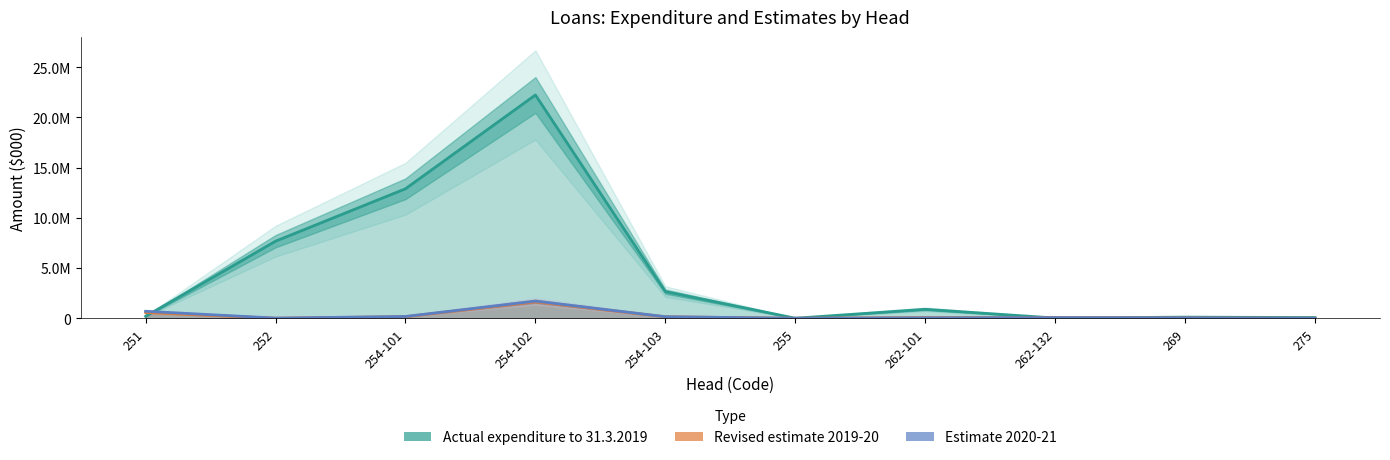

What is the label of the 9th point from the right?

252